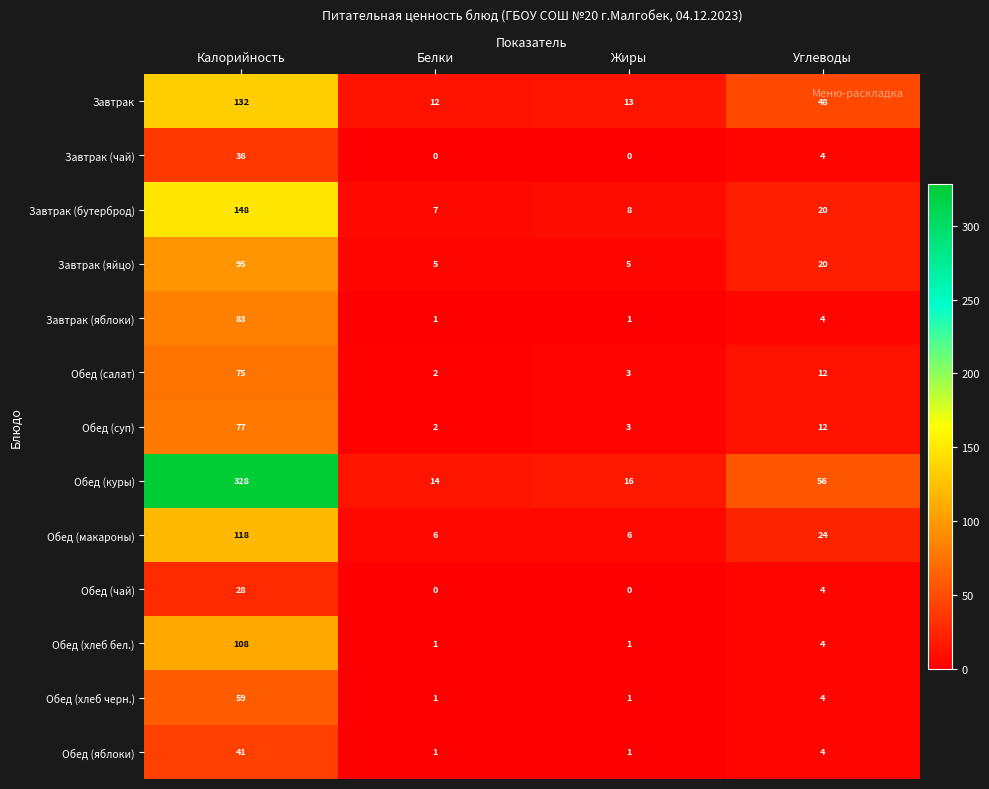

Which category has the lowest value in the Обед (куры) series?

Белки